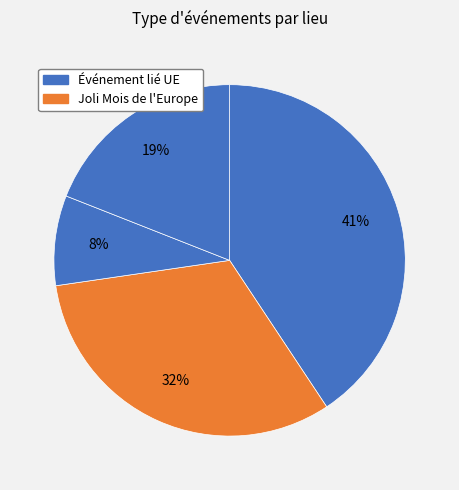

How many segments does this pie chart have?

4